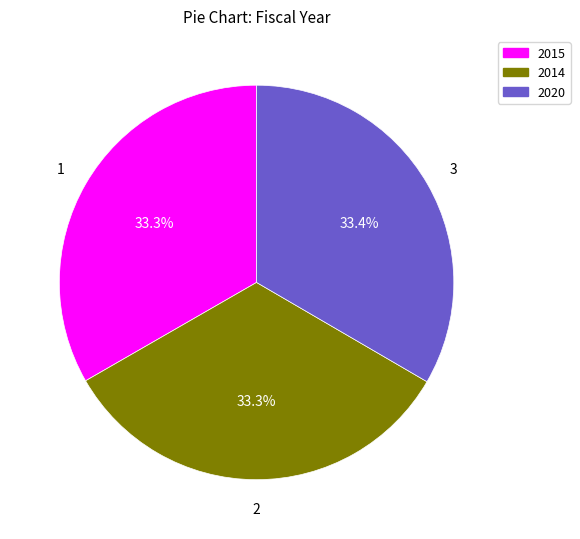

To the nearest percent, what is the average slice percentage?

33%